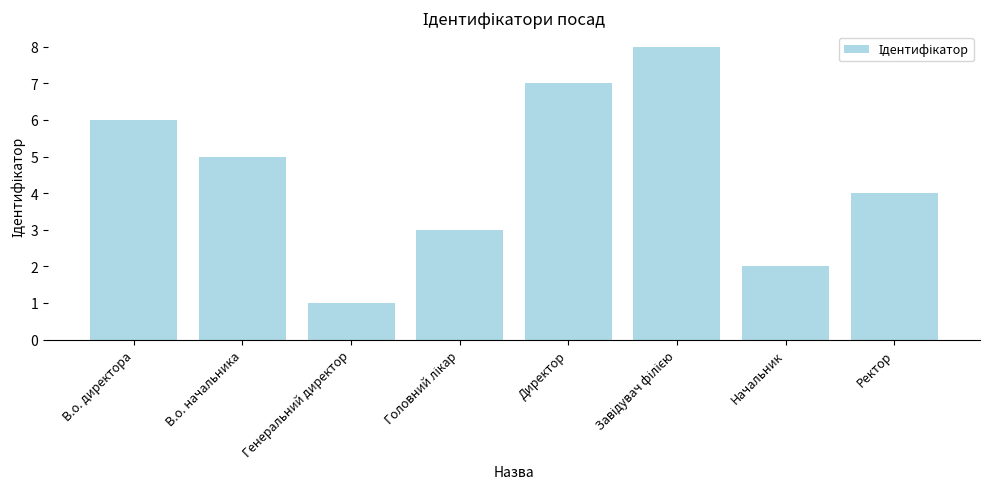

Does the chart contain stacked bars?

No